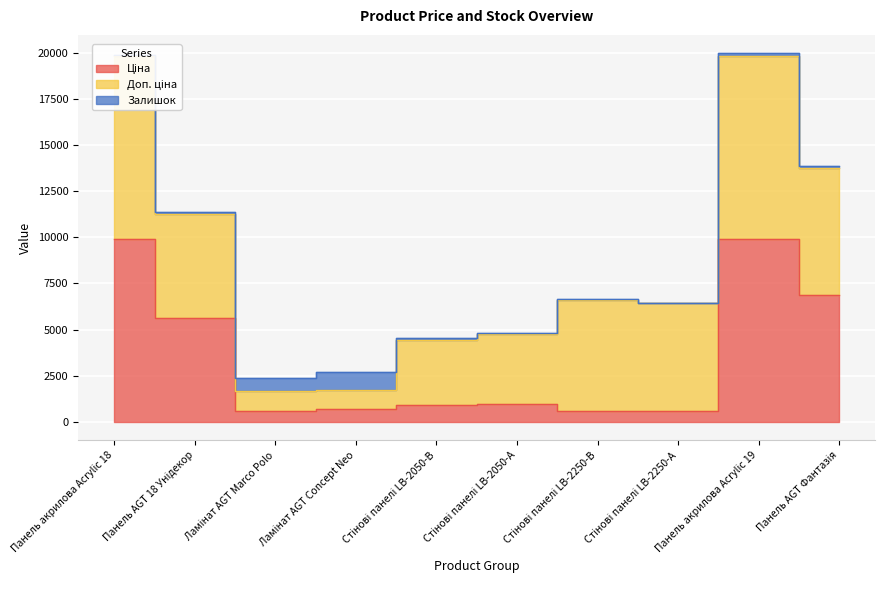

Which has a higher value, Панель AGT 18 Унідекор or Панель AGT Фантазія?

Панель AGT Фантазія